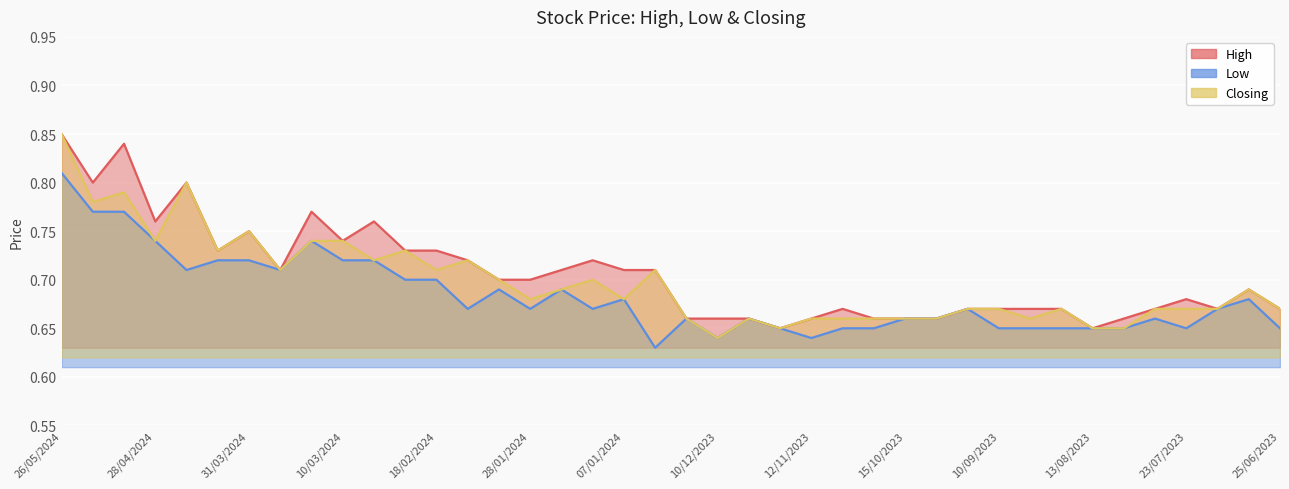

What is the label of the 16th point from the right?

12/11/2023